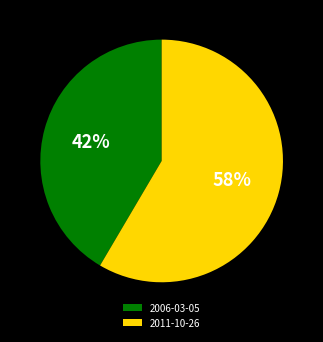

What is the smallest slice in the pie chart?

2006-03-05